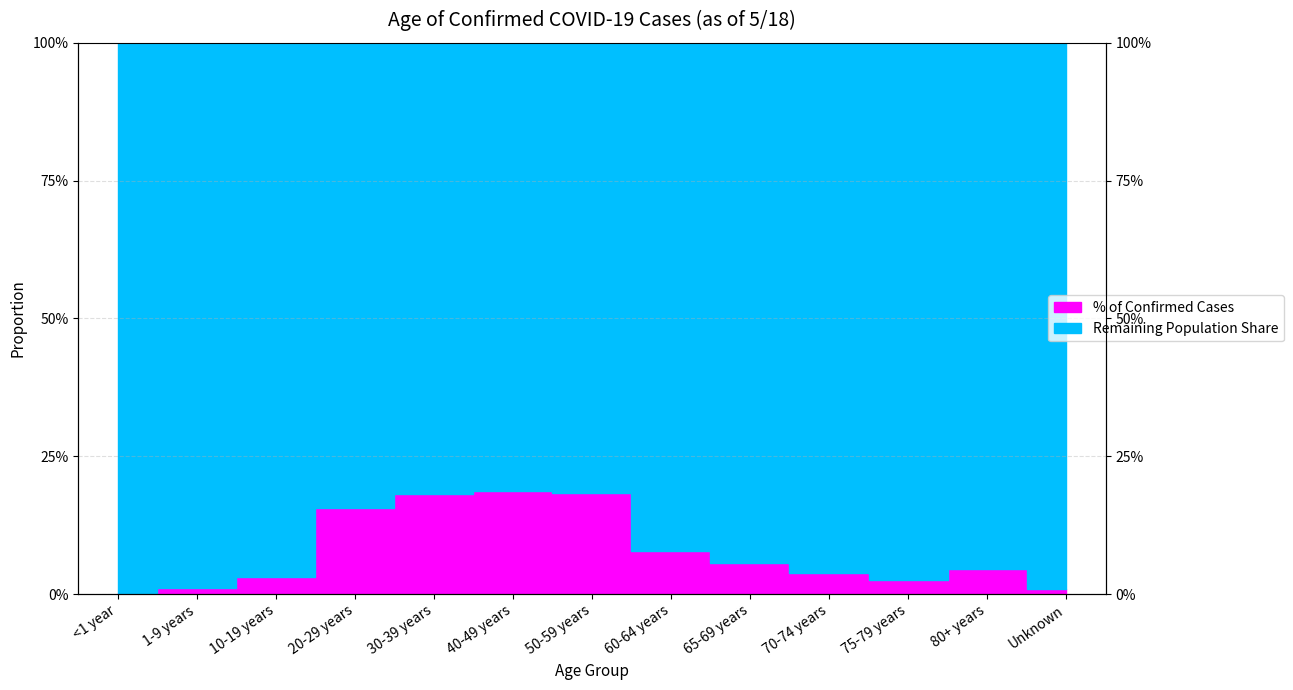

Reading right to left, transcribe all the data shown in this chart.

0.0	0.0	0.0	0.0	0.1	0.1	0.2	0.2	0.2	0.2	0.0	0.0	0.0